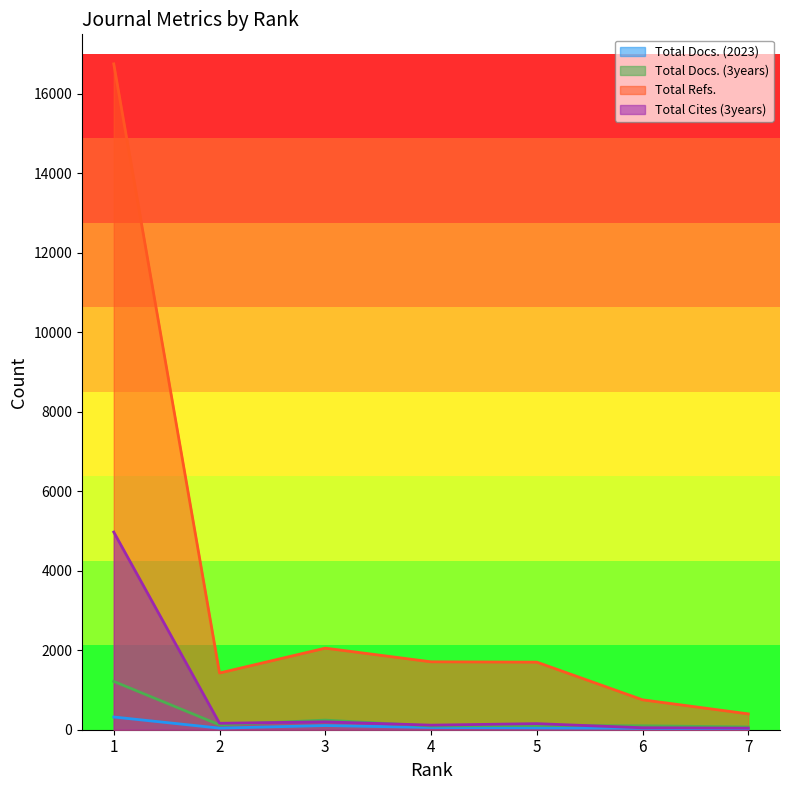

Does the chart display data point markers on the line(s)?

No